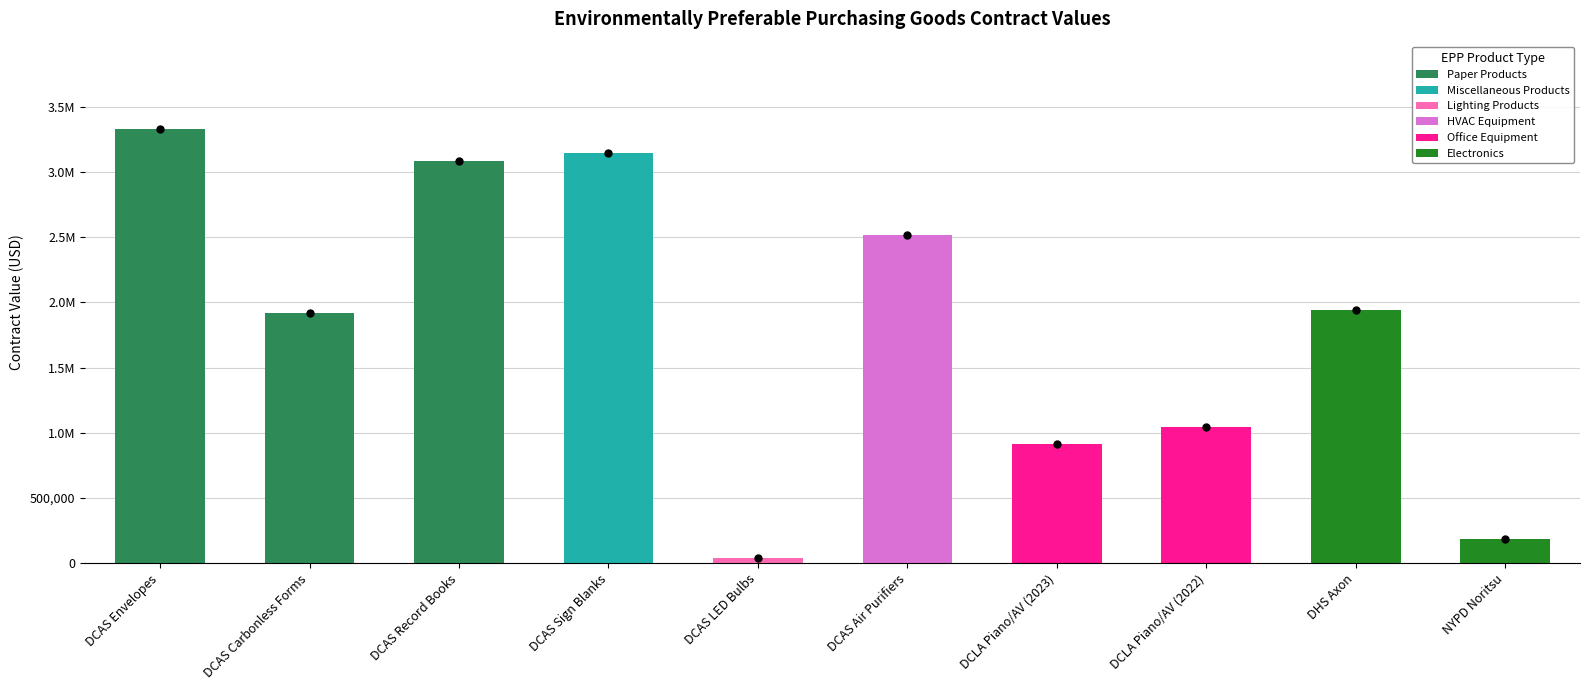

What is the change in value from DCAS Air Purifiers to DCLA Piano/AV (2022)?

-1472508.0